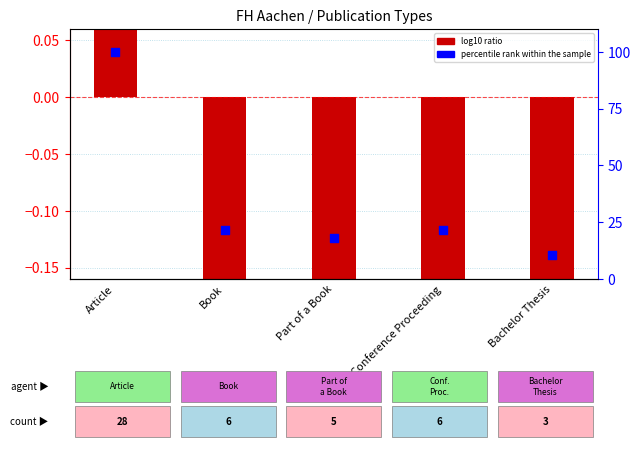

Which series has the largest Y range (max minus min)?

percentile rank within the sample